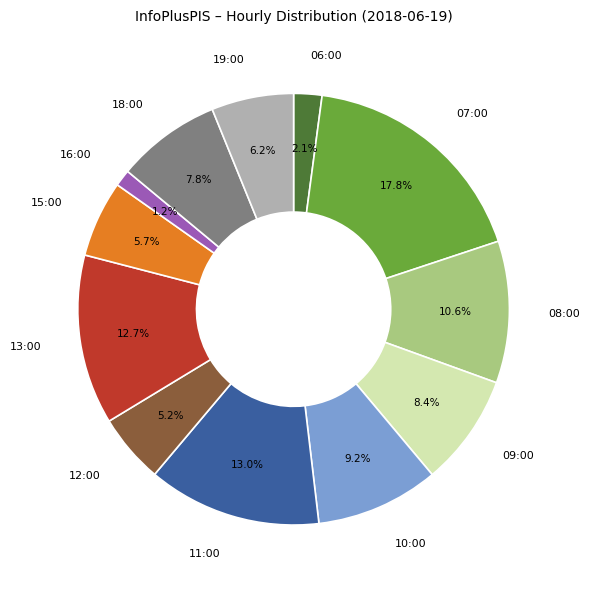

How much of the chart is everything except 06:00?

97.9%